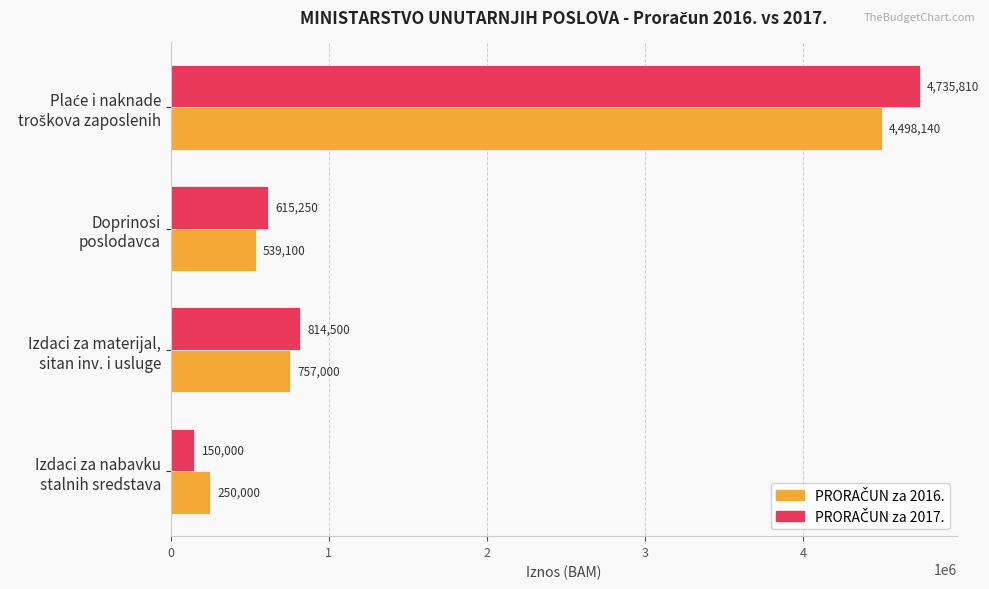

What is the smallest value displayed?

150000